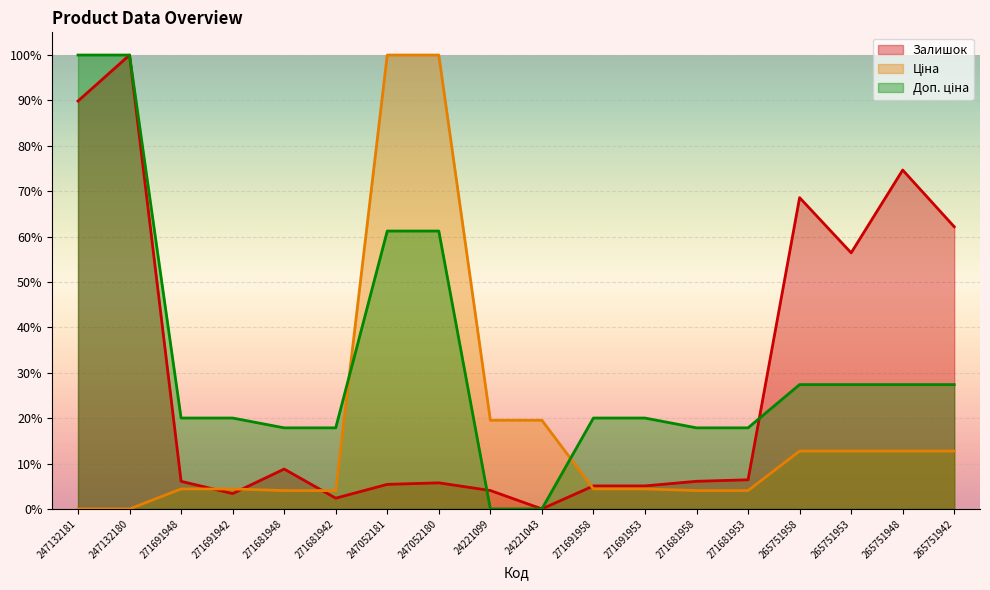

Which category has the highest value across all series?

247132181